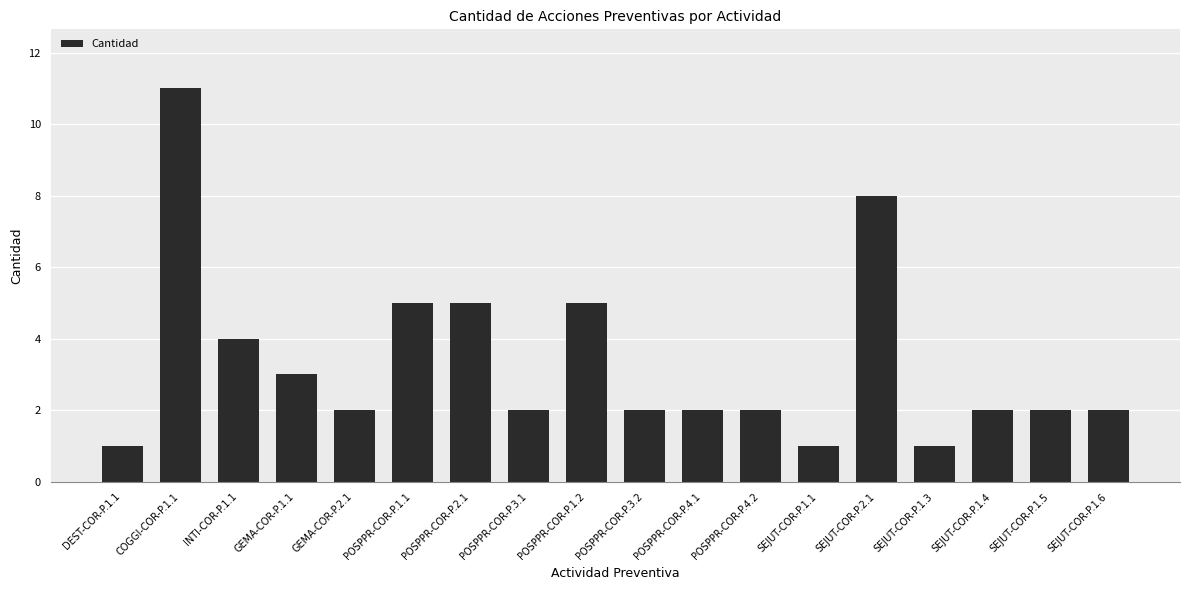

What is the sum of the values at POSPPR-COR-P.4.2 and GEMA-COR-P.1.1?

5